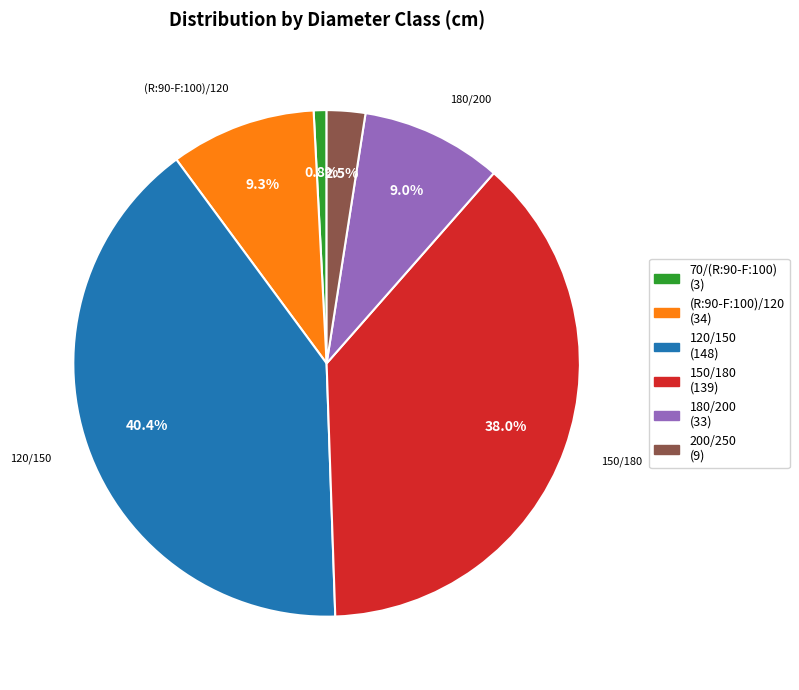

Which category has the smallest portion of the pie?

70/(R:90-F:100)